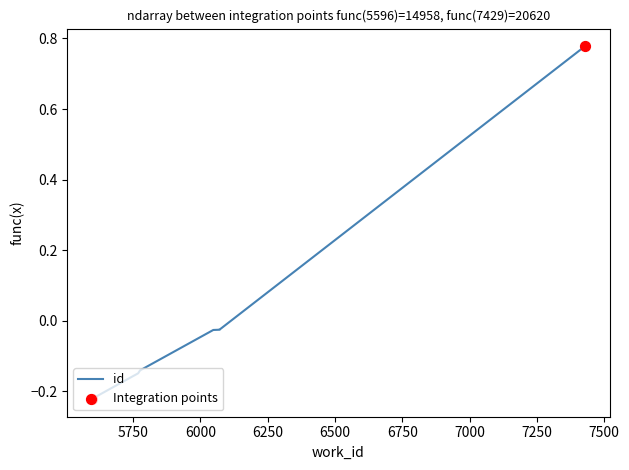

Which has a higher value, 6071 or 5596?

6071